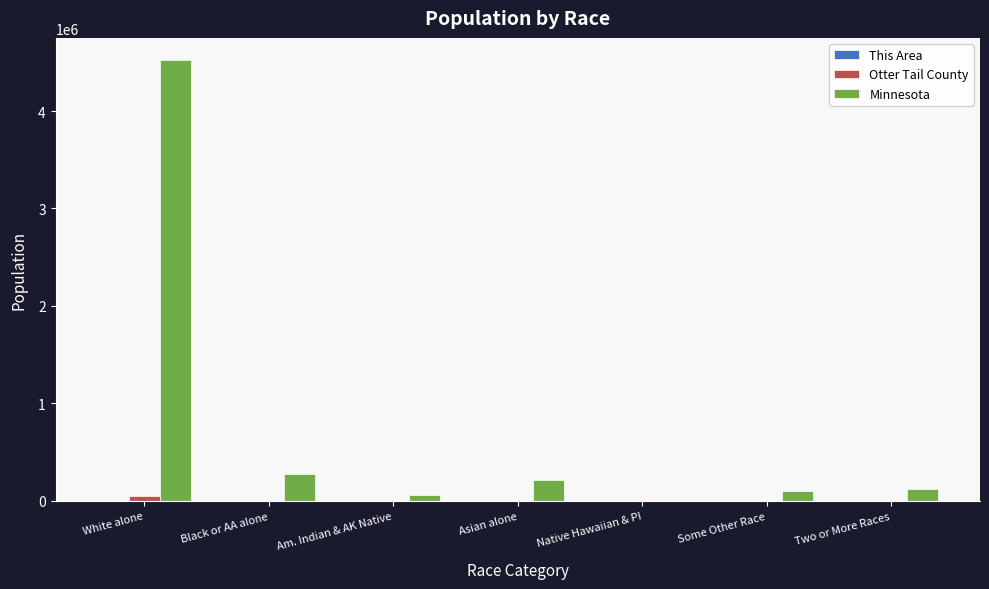

Where is Minnesota nearest to the value 2263109?

Black or AA alone